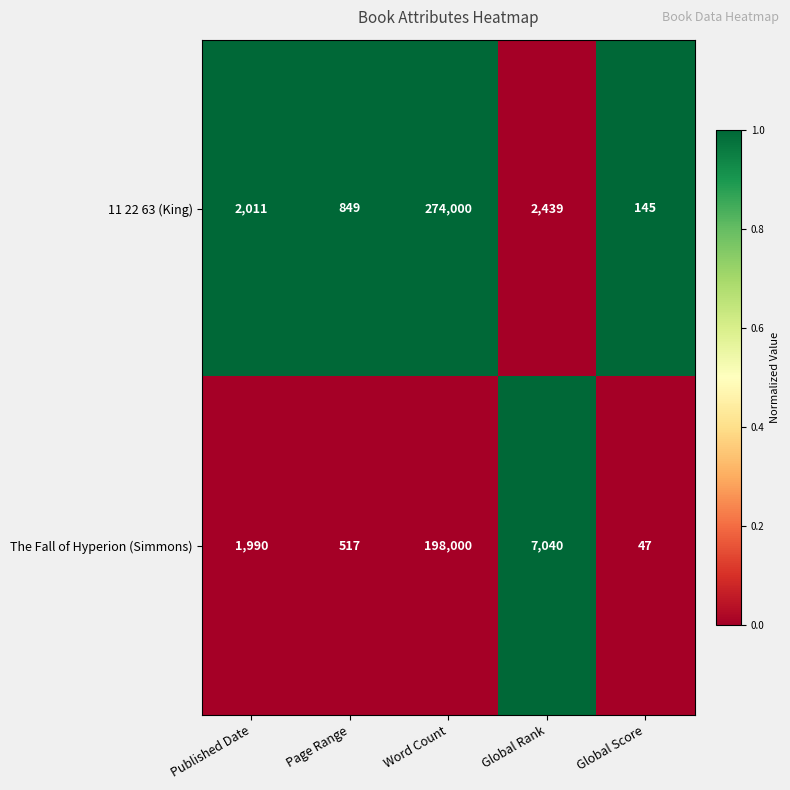

At which label is The Fall of Hyperion (Simmons) closest to 99023?

Global Rank